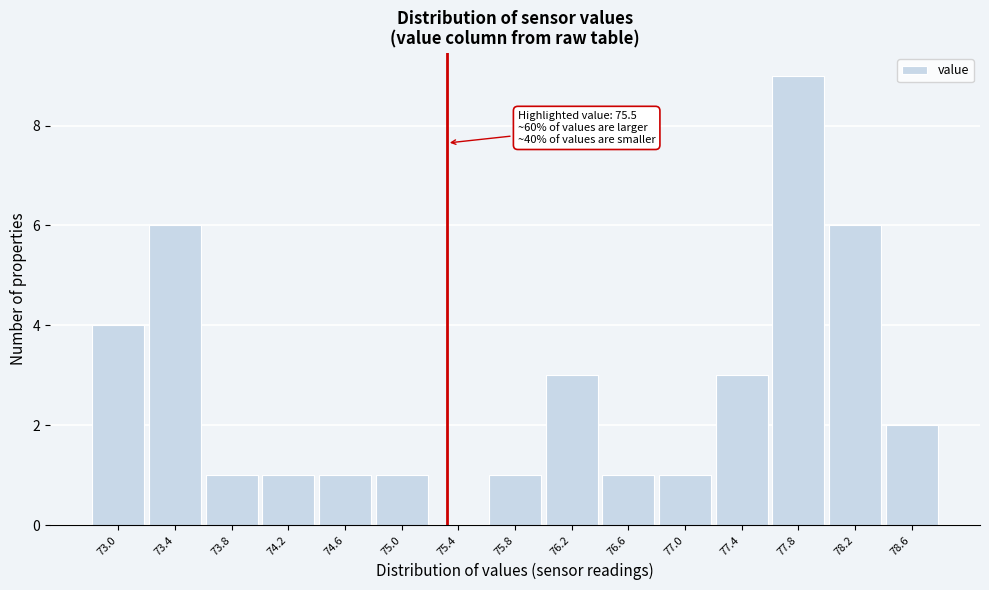

Reading right to left, transcribe all the data shown in this chart.

78.6=2	78.2=6	77.8=9	77.4=3	77.0=1	76.6=1	76.2=3	75.8=1	75.4=0	75.0=1	74.6=1	74.2=1	73.8=1	73.4=6	73.0=4